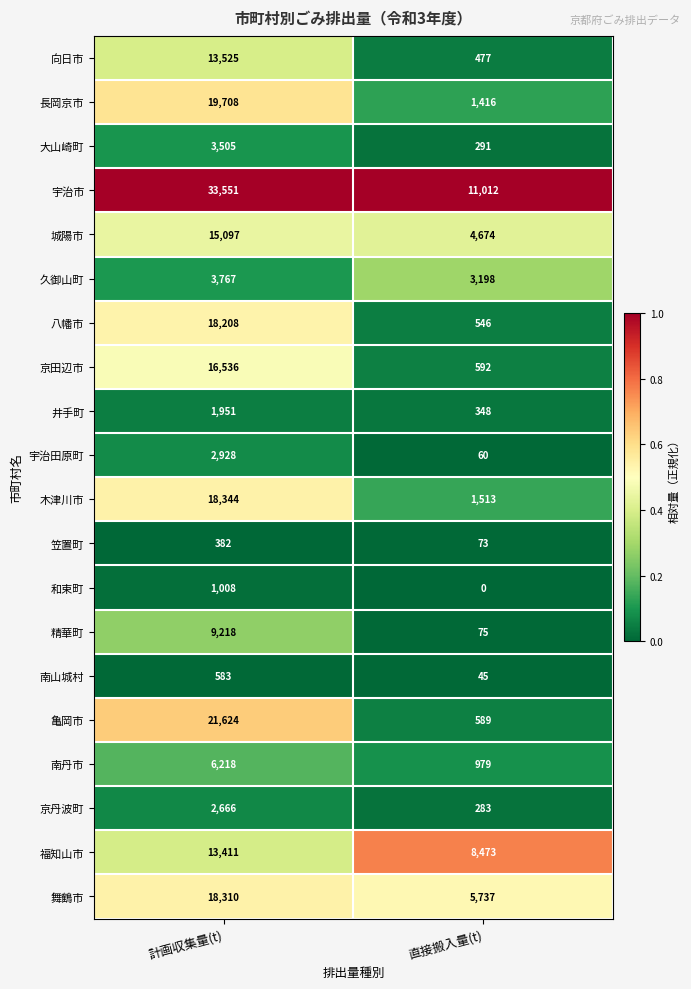

Is the value of 木津川市 at 計画収集量(t) greater than the value of 城陽市 at 直接搬入量(t)?

Yes